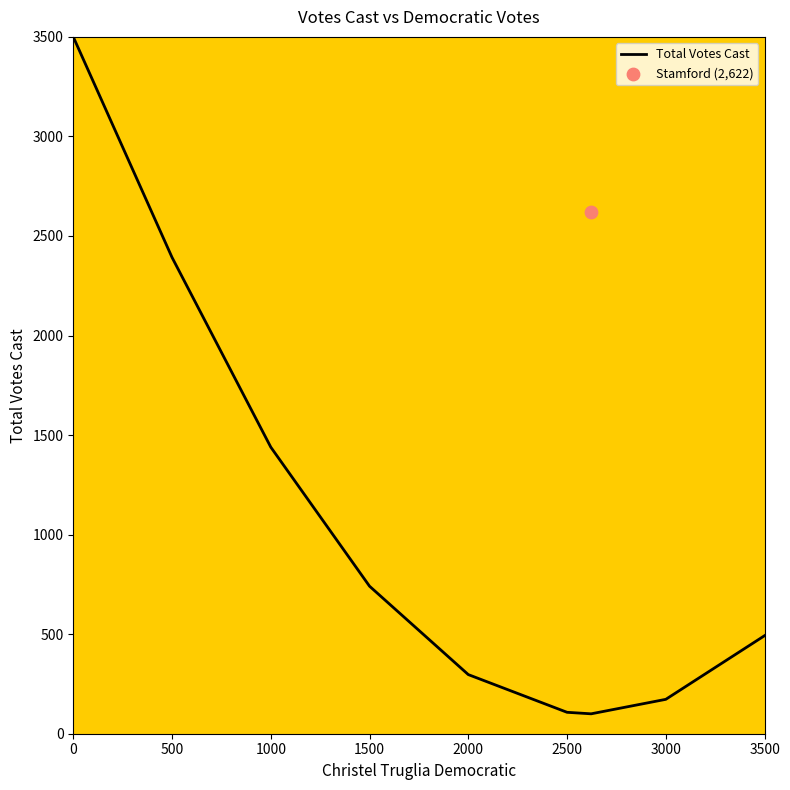

Between 500 and 1500, which is larger?

500